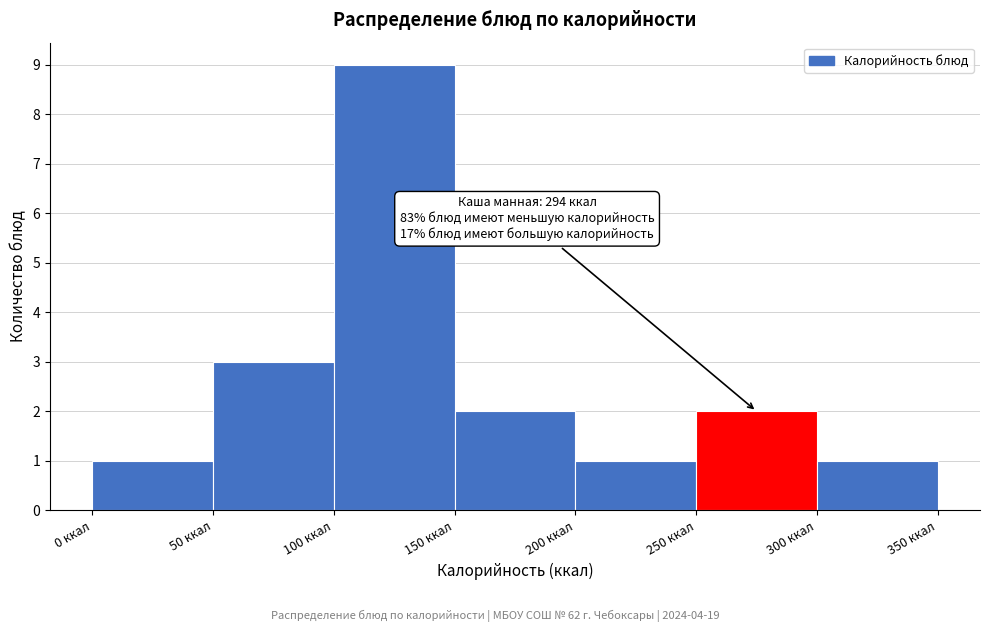

Over which range of the x-axis is the bar tallest?

100 to 150